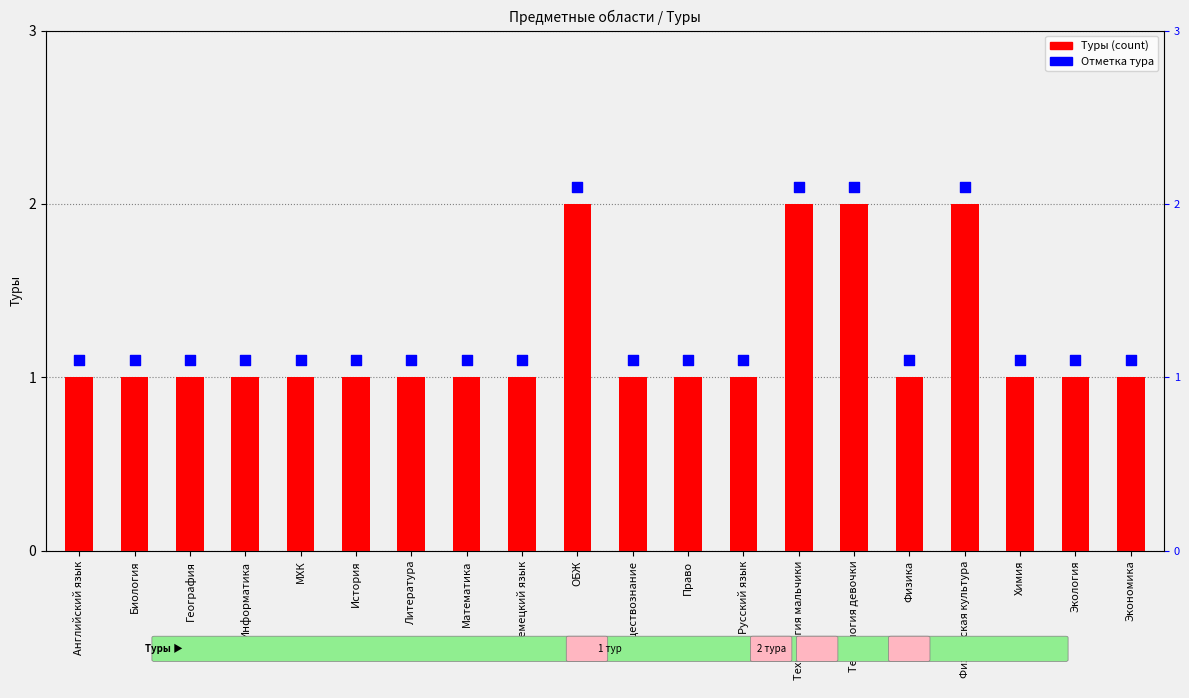

Which series contains the highest Y value?

Отметка тура